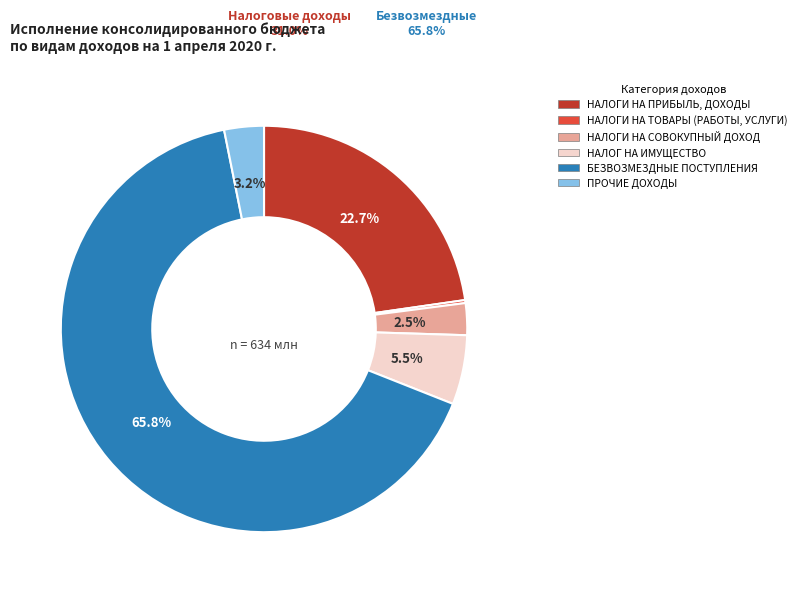

To the nearest percent, what is the average slice percentage?

17%